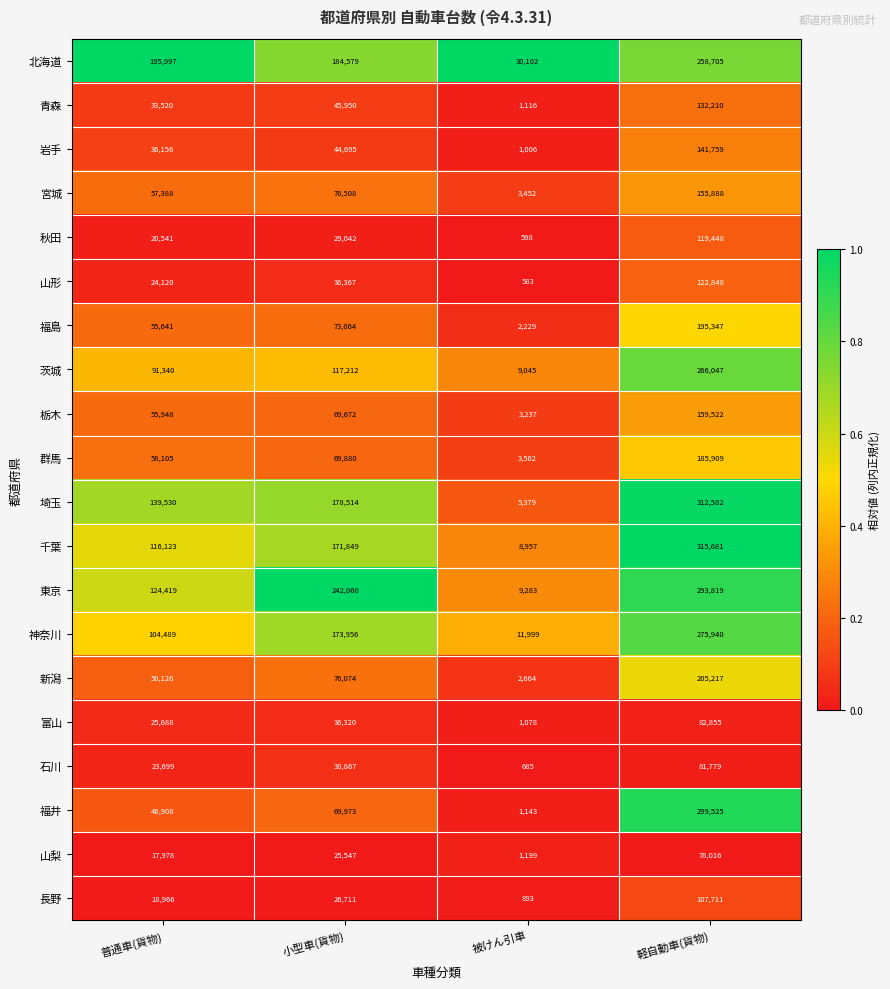

Rank the series by their maximum value, from highest to lowest.

千葉, 埼玉, 福井, 東京, 神奈川, 茨城, 北海道, 新潟, 福島, 群馬, 栃木, 宮城, 岩手, 青森, 山形, 秋田, 長野, 富山, 石川, 山梨